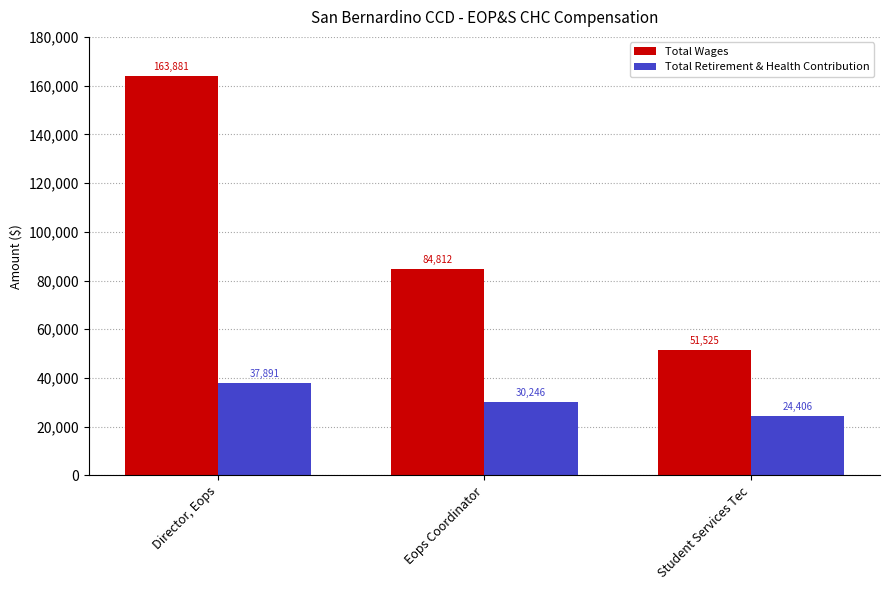

The Total Wages series shows 42117 at Eops Coordinator. True or false?

False